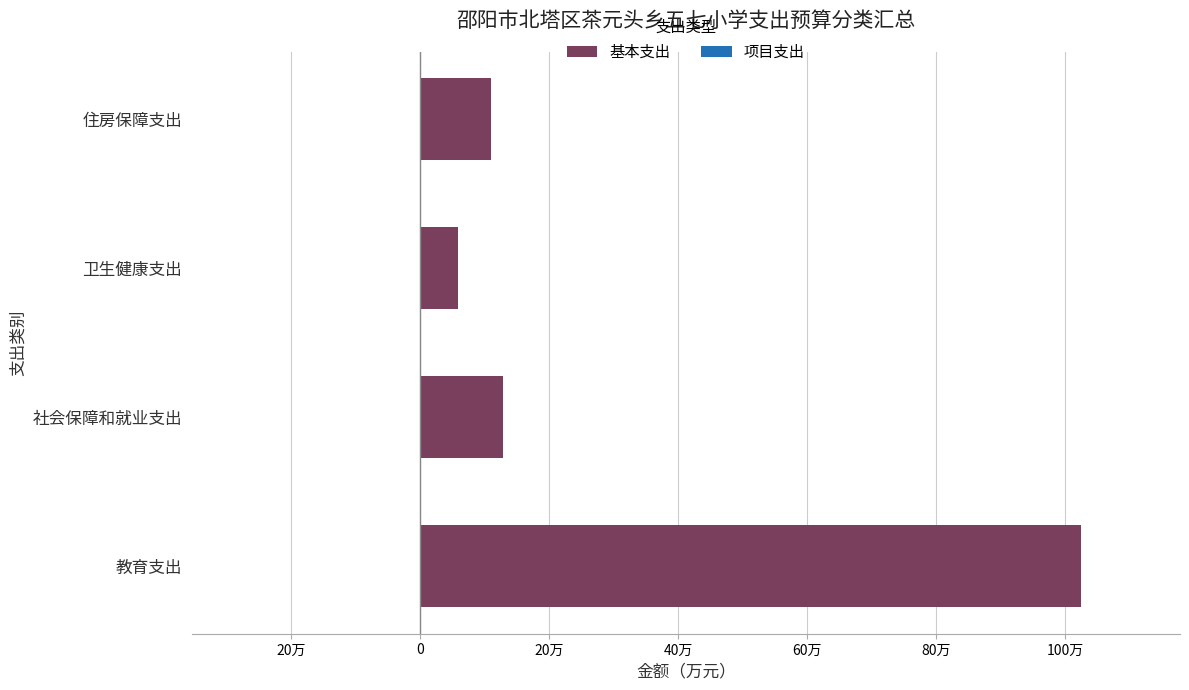

Does the chart contain any negative values?

No